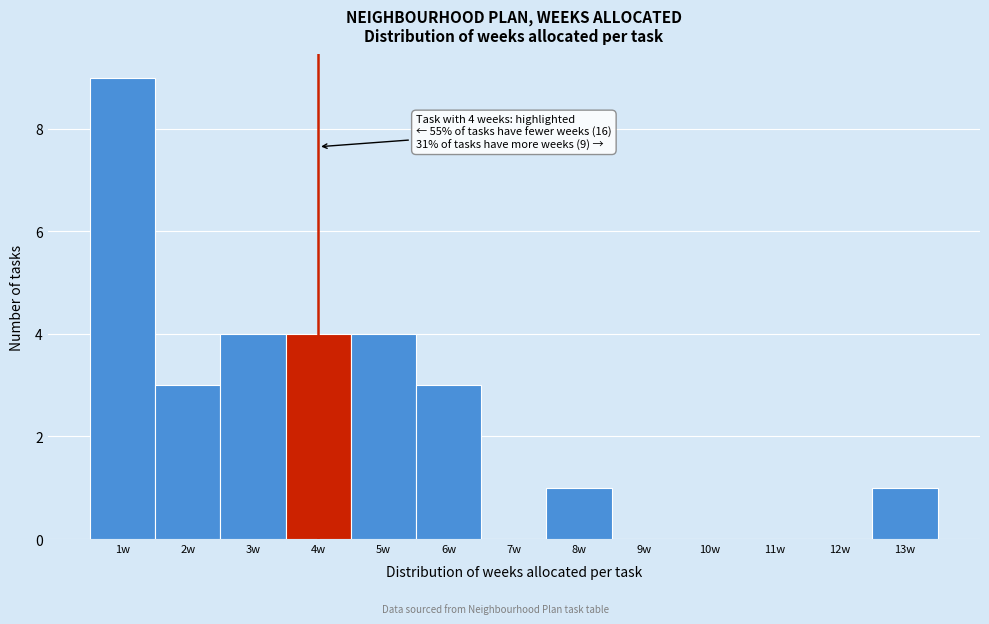

Which range on the x-axis has the tallest bar?

0.5 to 1.5